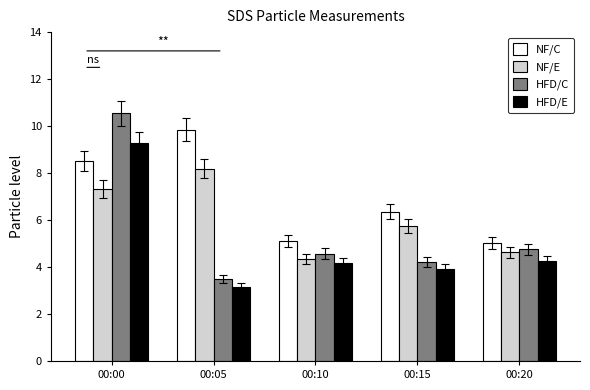

At which label does HFD/C first exceed 4?

00:00